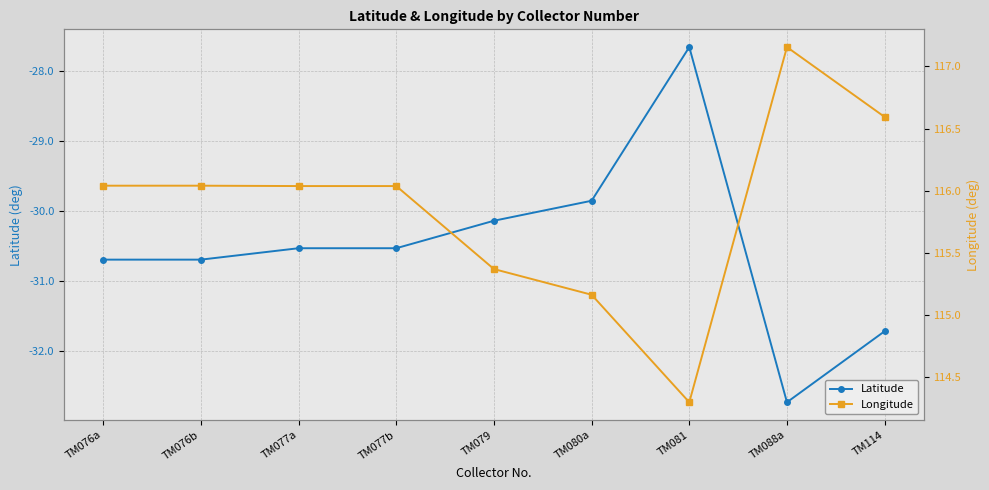

Reading left to right, extract all data points from this chart.

Latitude: TM076a=-30.7	TM076b=-30.7	TM077a=-30.5	TM077b=-30.5	TM079=-30.1	TM080a=-29.9	TM081=-27.7	TM088a=-32.7	TM114=-31.7
Longitude: TM076a=116.0	TM076b=116.0	TM077a=116.0	TM077b=116.0	TM079=115.4	TM080a=115.2	TM081=114.3	TM088a=117.2	TM114=116.6